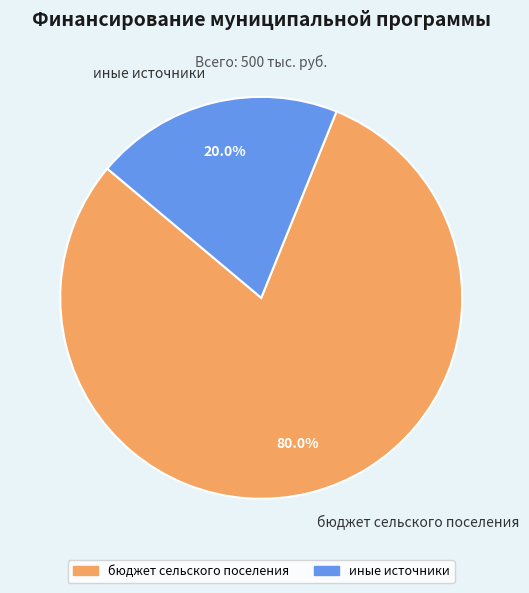

Which slice is the largest?

бюджет сельского поселения